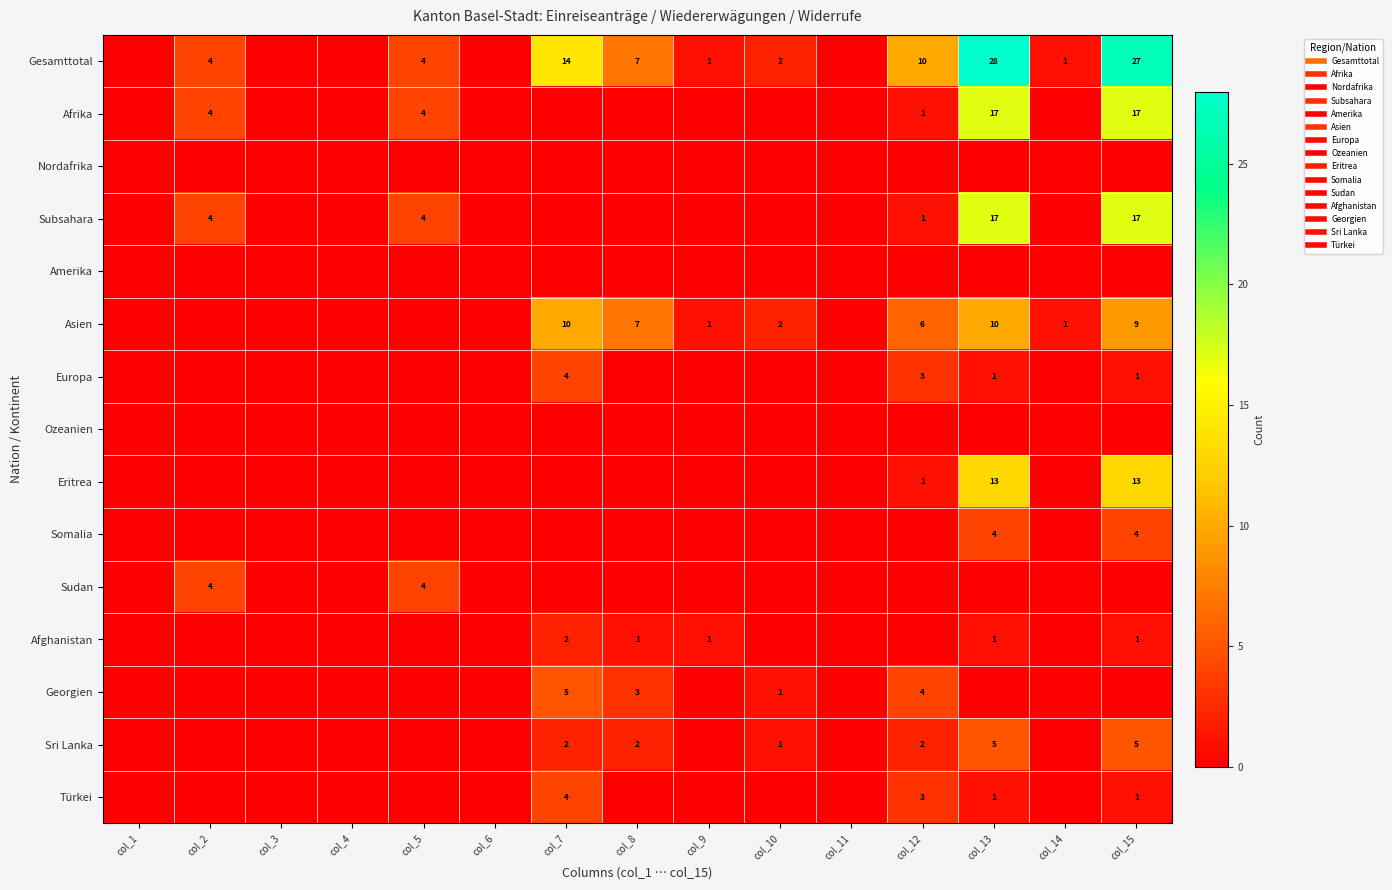

Is it true that Gesamttotal equals -14 at col_1?

False